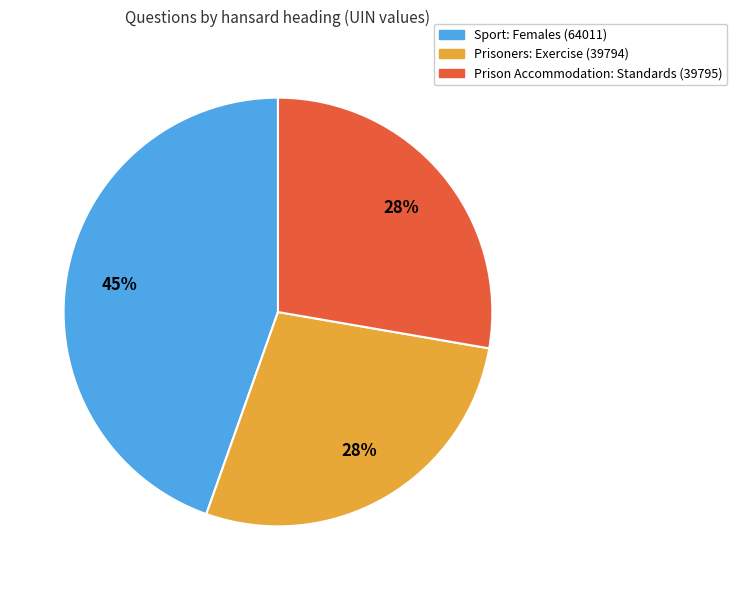

Between Sport: Females (64011) and Prisoners: Exercise (39794), which is larger?

Sport: Females (64011)